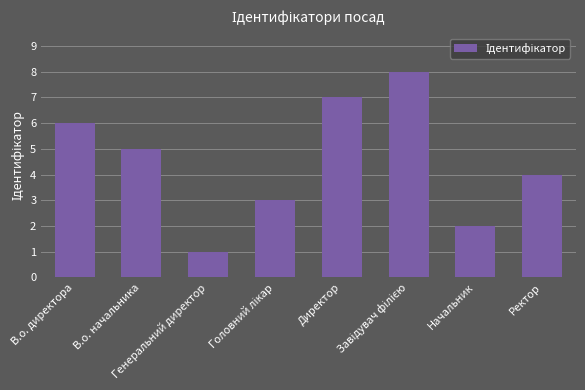

What is the difference between the maximum and minimum values?

7